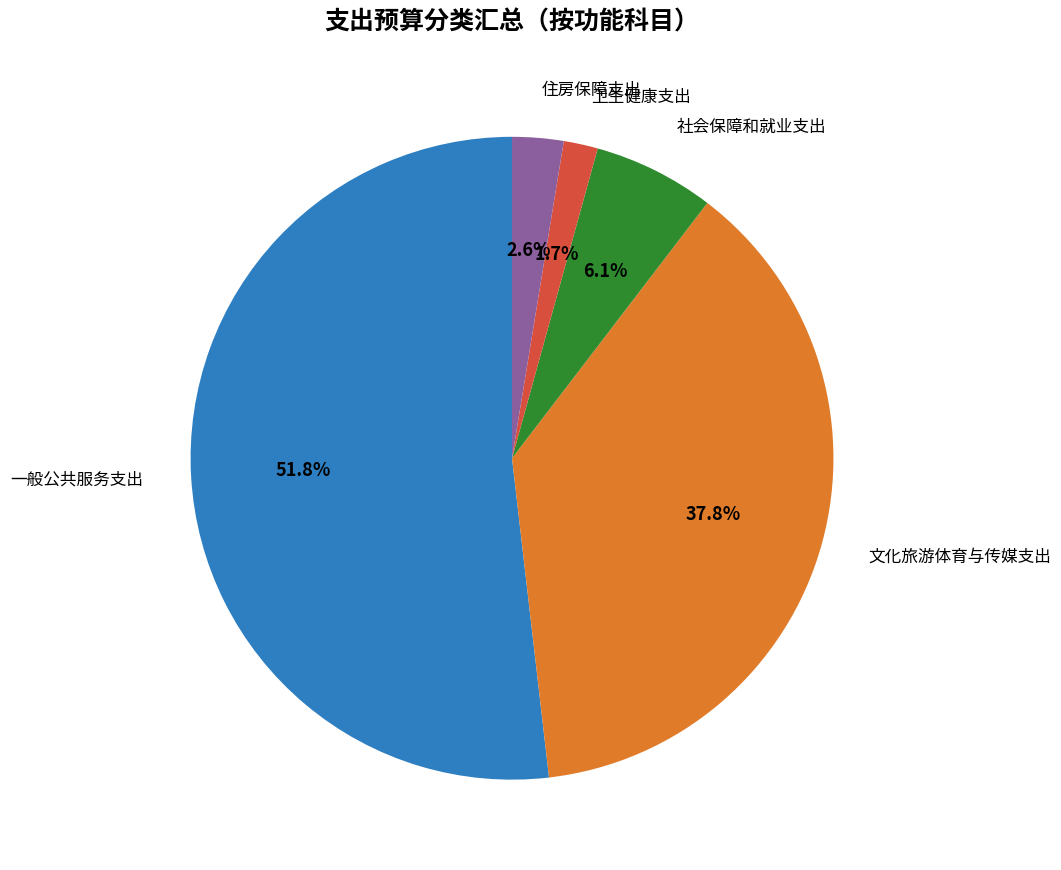

Does any single category account for the majority?

Yes